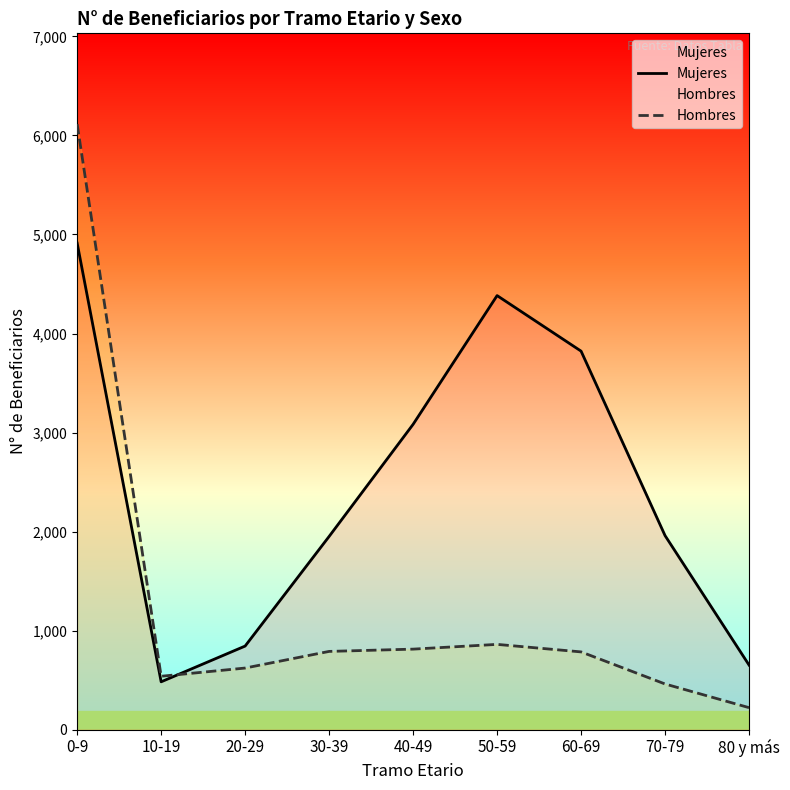

What is the highest value of the Mujeres series?

4913